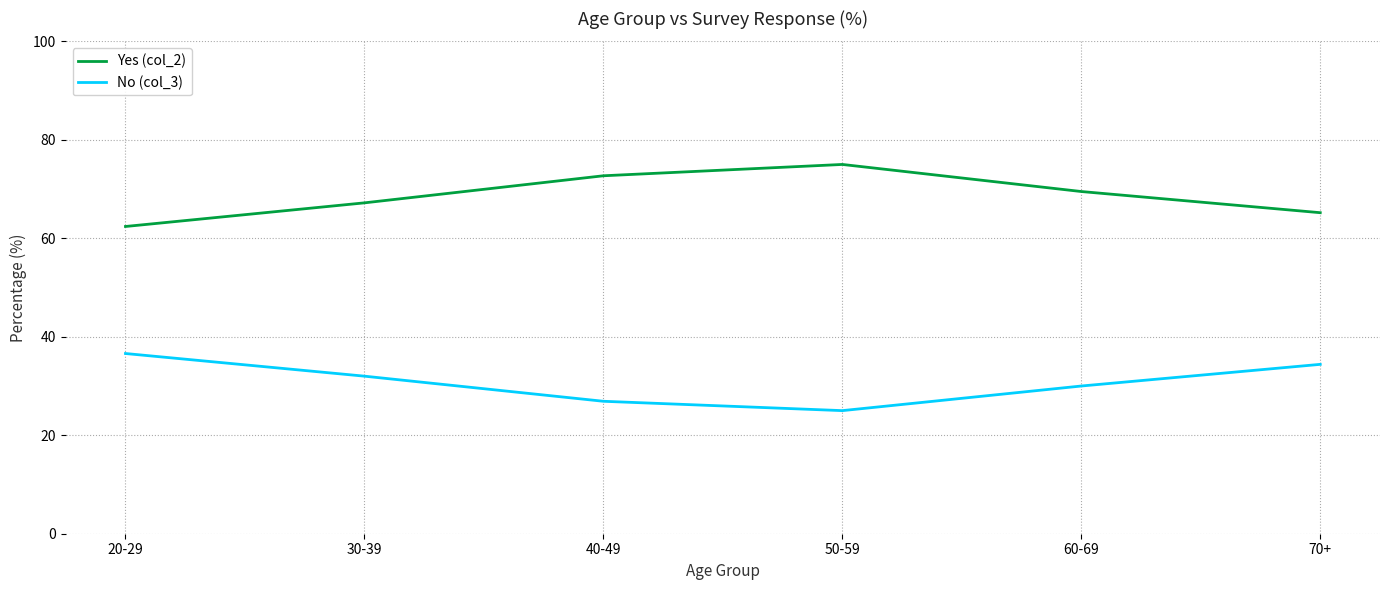

True or false: No (col_3) and Yes (col_2) cross at least once.

False